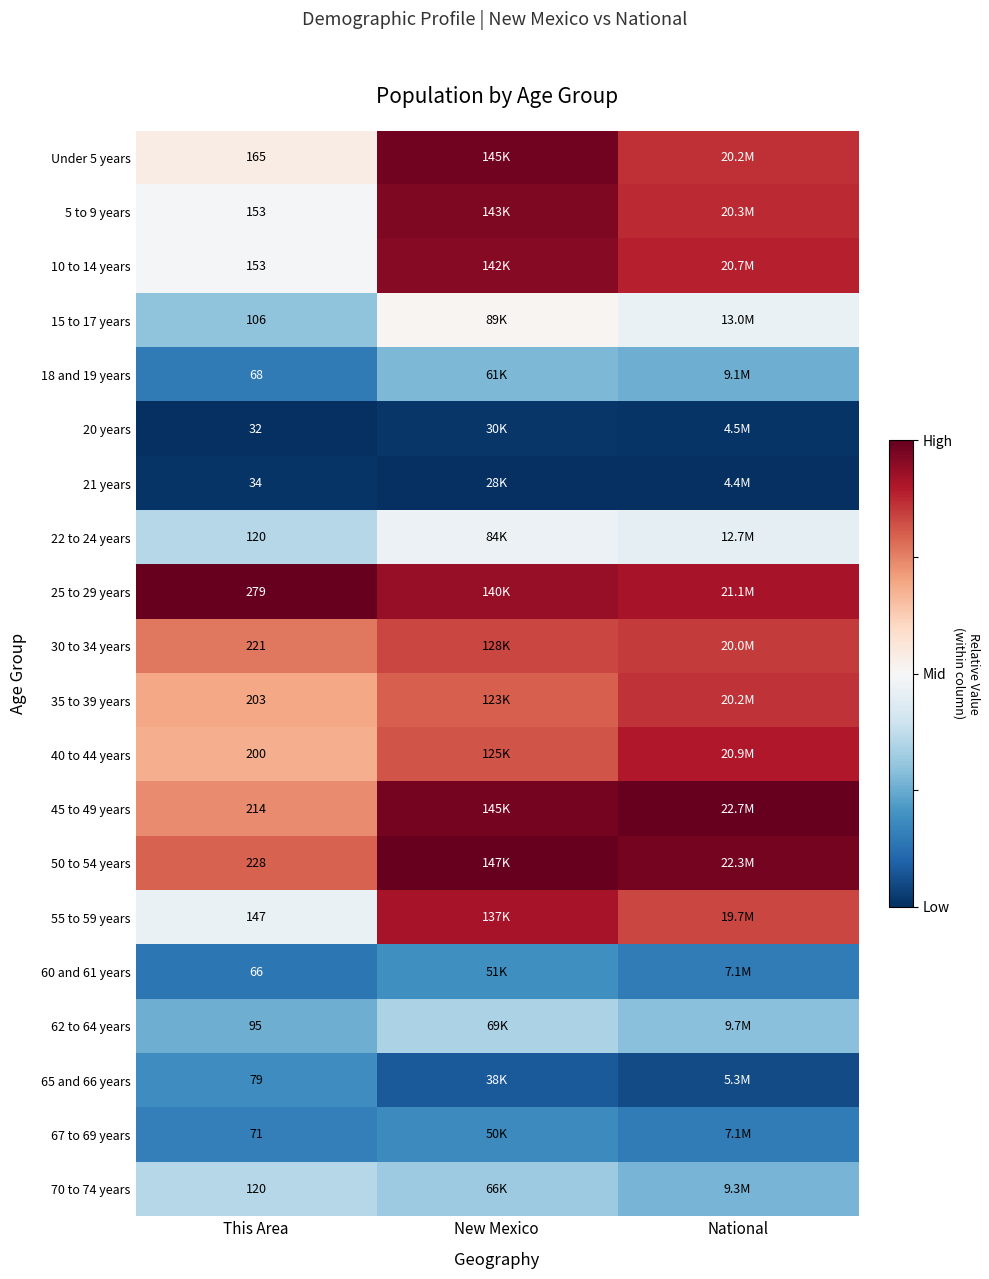

The 15 to 17 years series shows -0.7 at This Area. True or false?

False